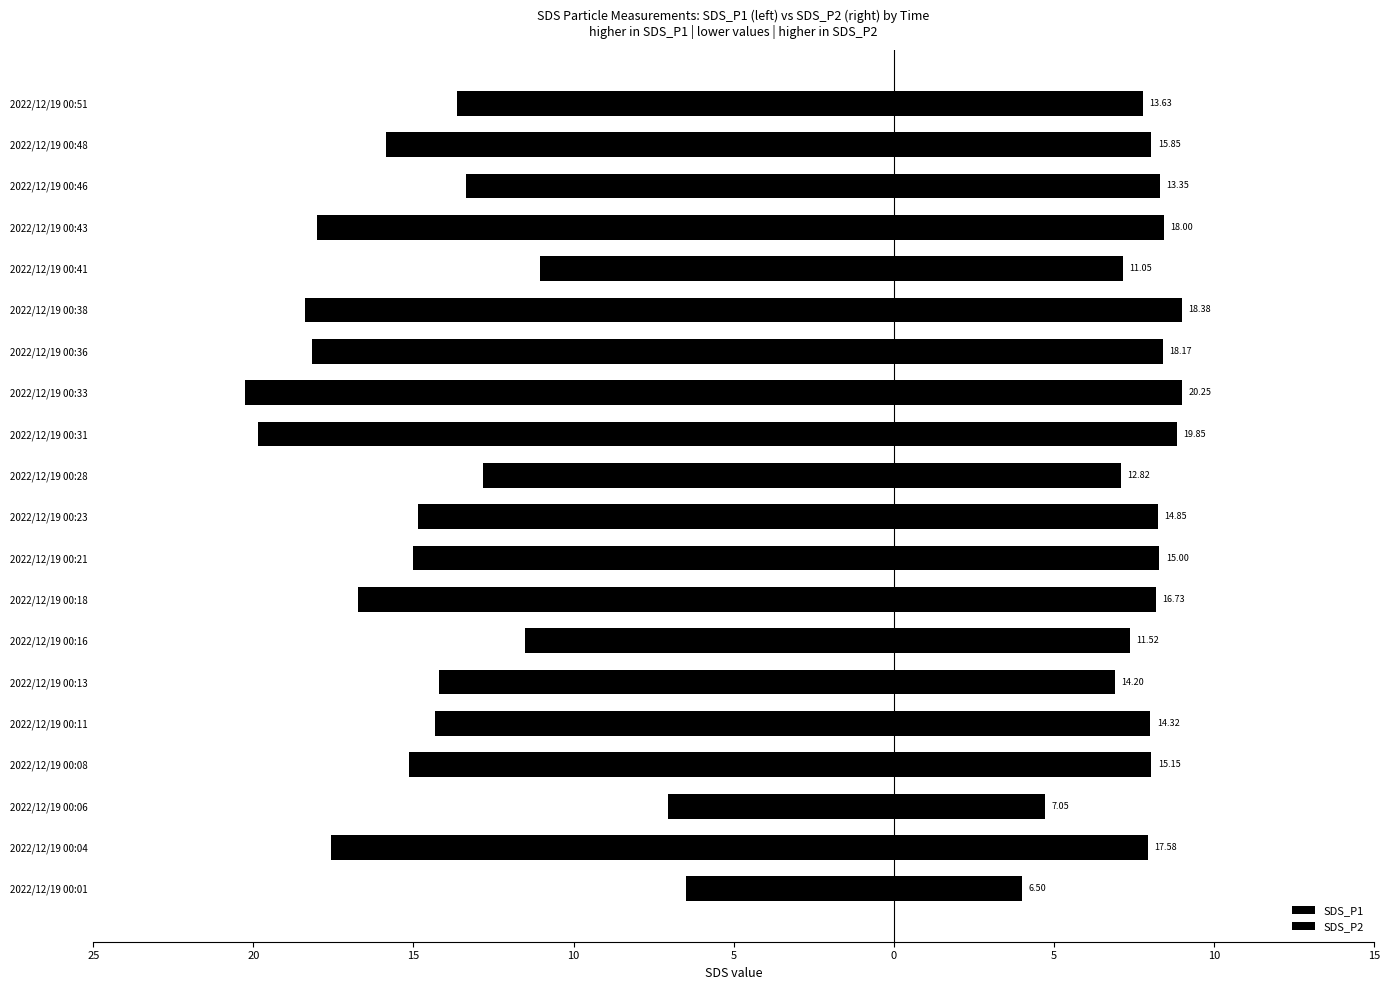

Reading right to left, list all the values displayed in this chart.

SDS_P1: -13.6	-15.8	-13.3	-18.0	-11.1	-18.4	-18.2	-20.2	-19.9	-12.8	-14.8	-15.0	-16.7	-11.5	-14.2	-14.3	-15.2	-7.0	-17.6	-6.5
SDS_P2: 7.8	8.1	8.3	8.4	7.2	9.0	8.4	9.0	8.8	7.1	8.2	8.3	8.2	7.4	6.9	8.0	8.1	4.7	8.0	4.0